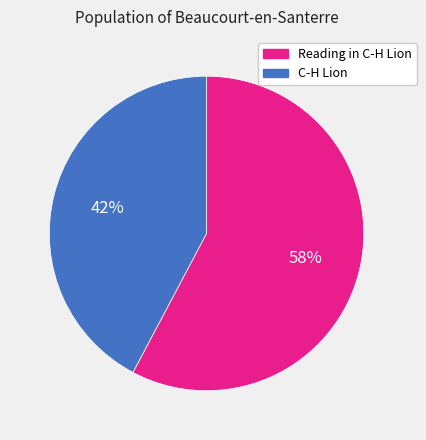

To the nearest percent, what is the difference between the largest and smallest slice percentages?

16%